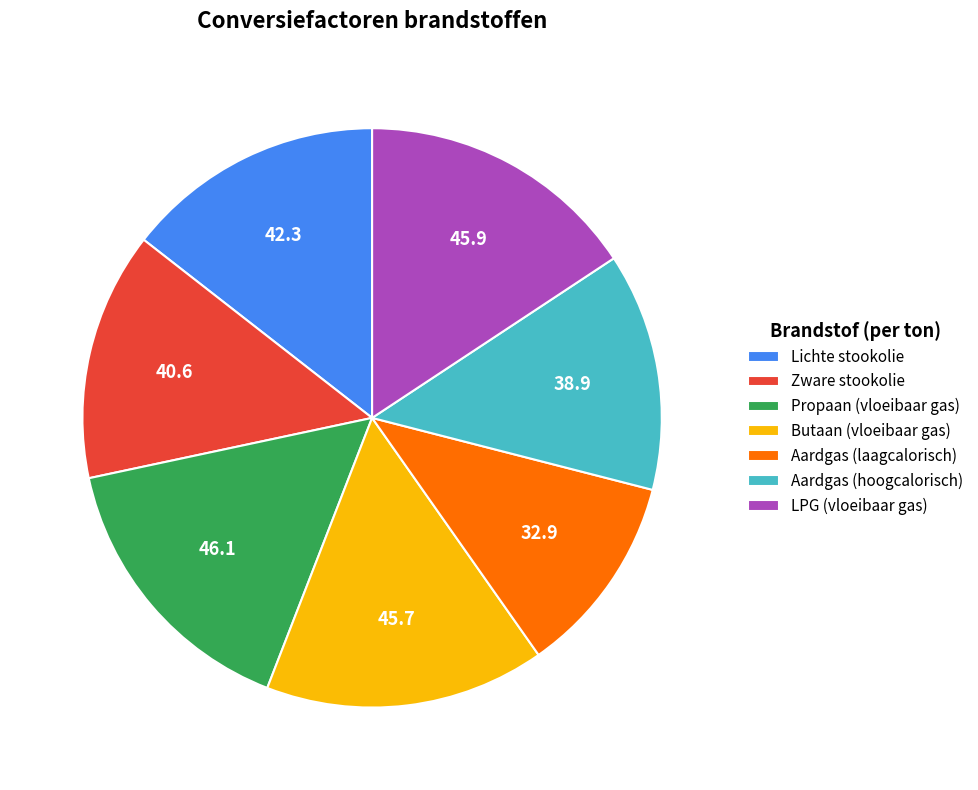

Is there any slice that represents more than half of the pie?

No